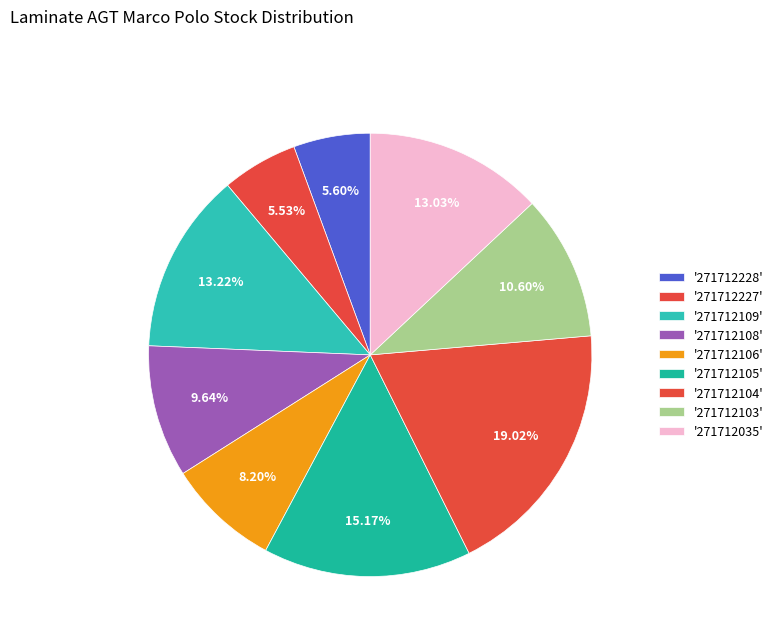

How many slices are in this pie chart?

9